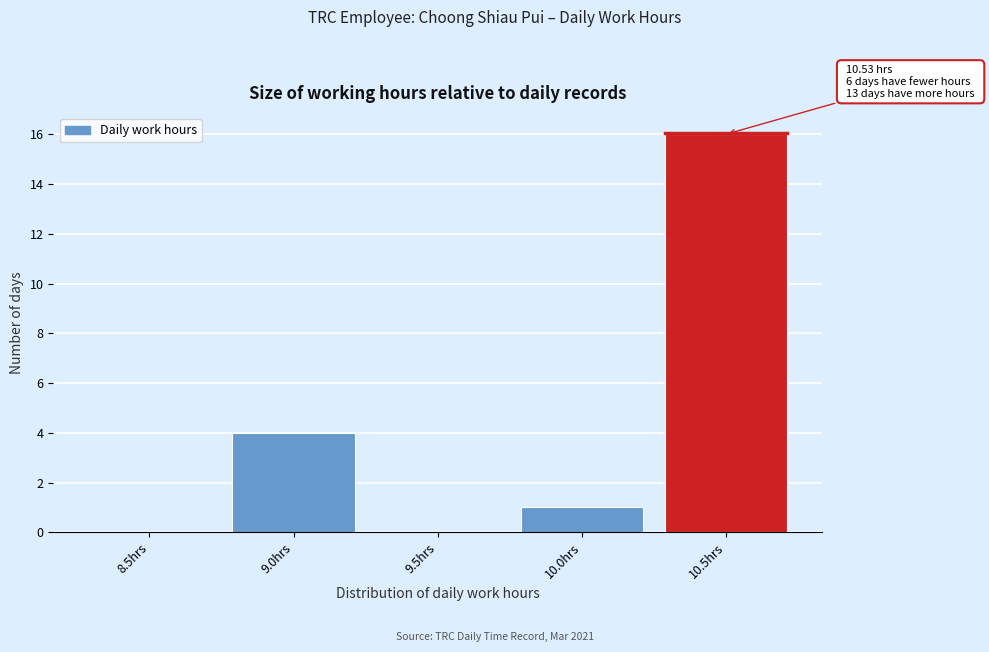

Reading right to left, list all the values displayed in this chart.

10.5hrs=16	10.0hrs=1	9.5hrs=0	9.0hrs=4	8.5hrs=0